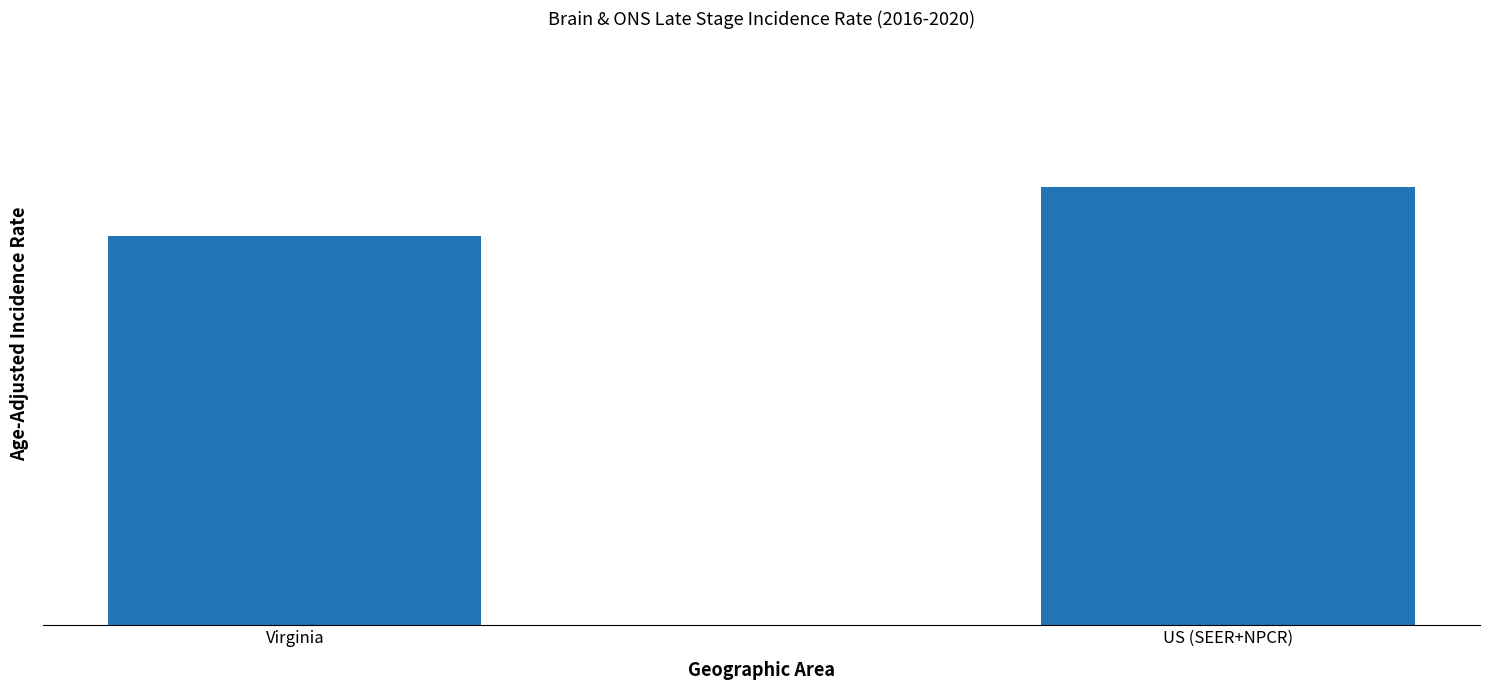

Reading left to right, what are all the values shown in this chart?

0.8	0.9